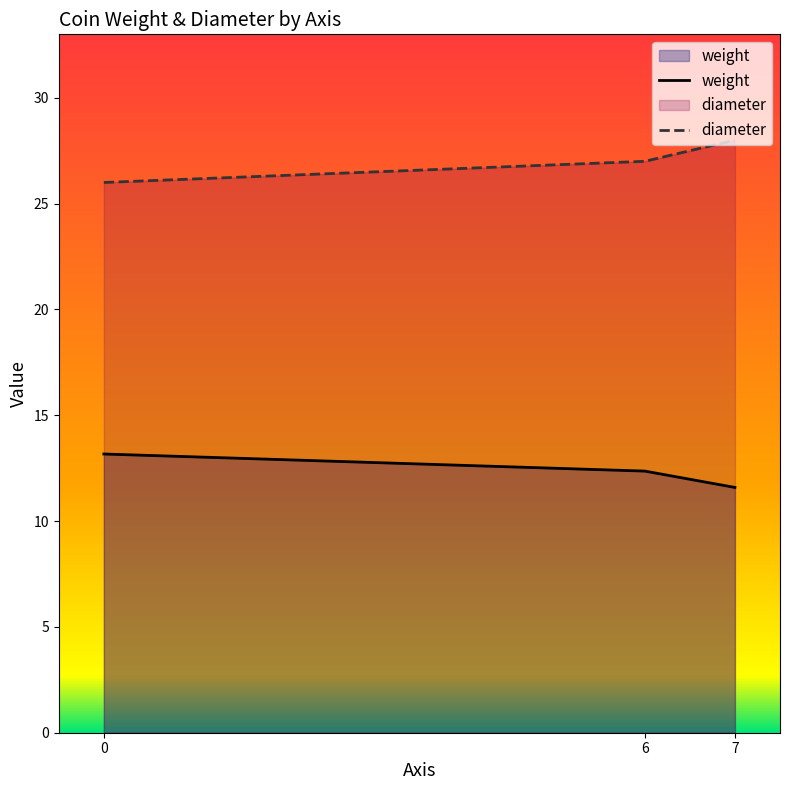

Reading left to right, what are all the values shown in this chart?

weight: 0=13.2	6=12.4	7=11.6
diameter: 0=26.0	6=27.0	7=28.0